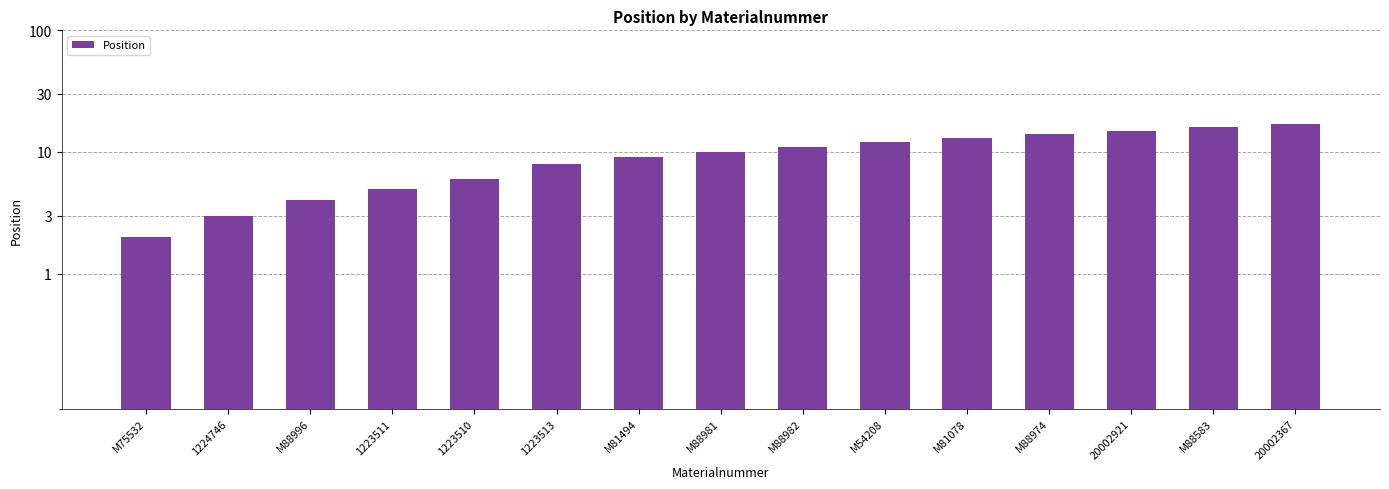

How many data points are less than 10?

7